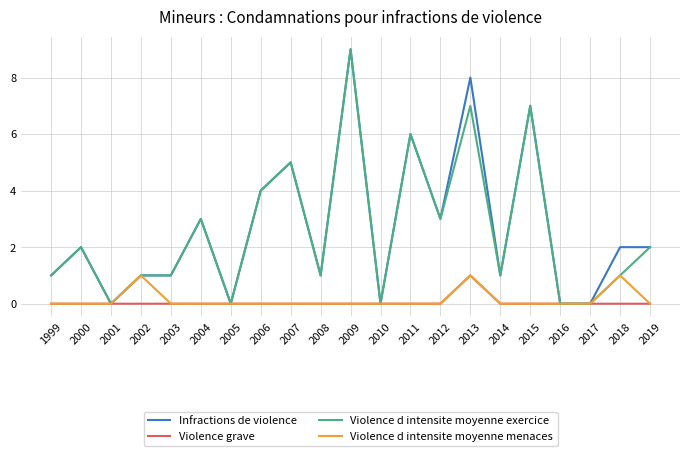

At which label does Violence grave reach its peak?

2013